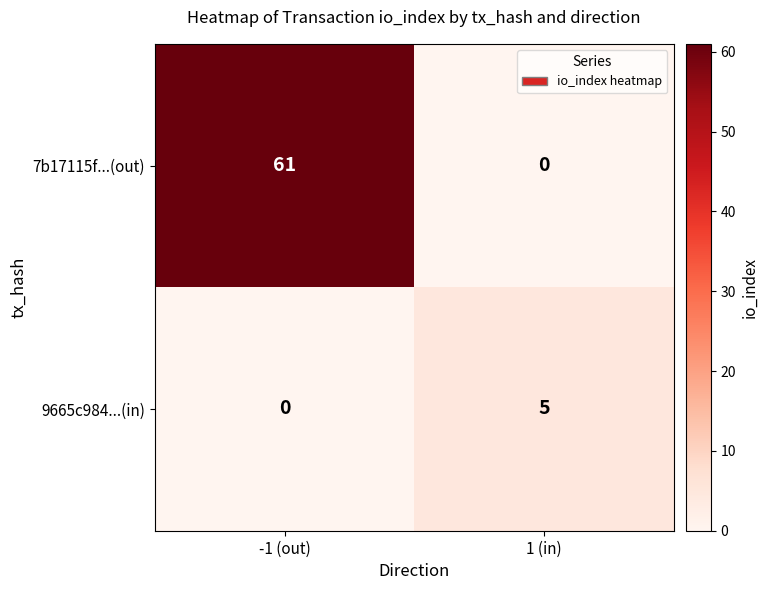

Rank the categories by 7b17115f...(out) value from highest to lowest.

-1 (out), 1 (in)